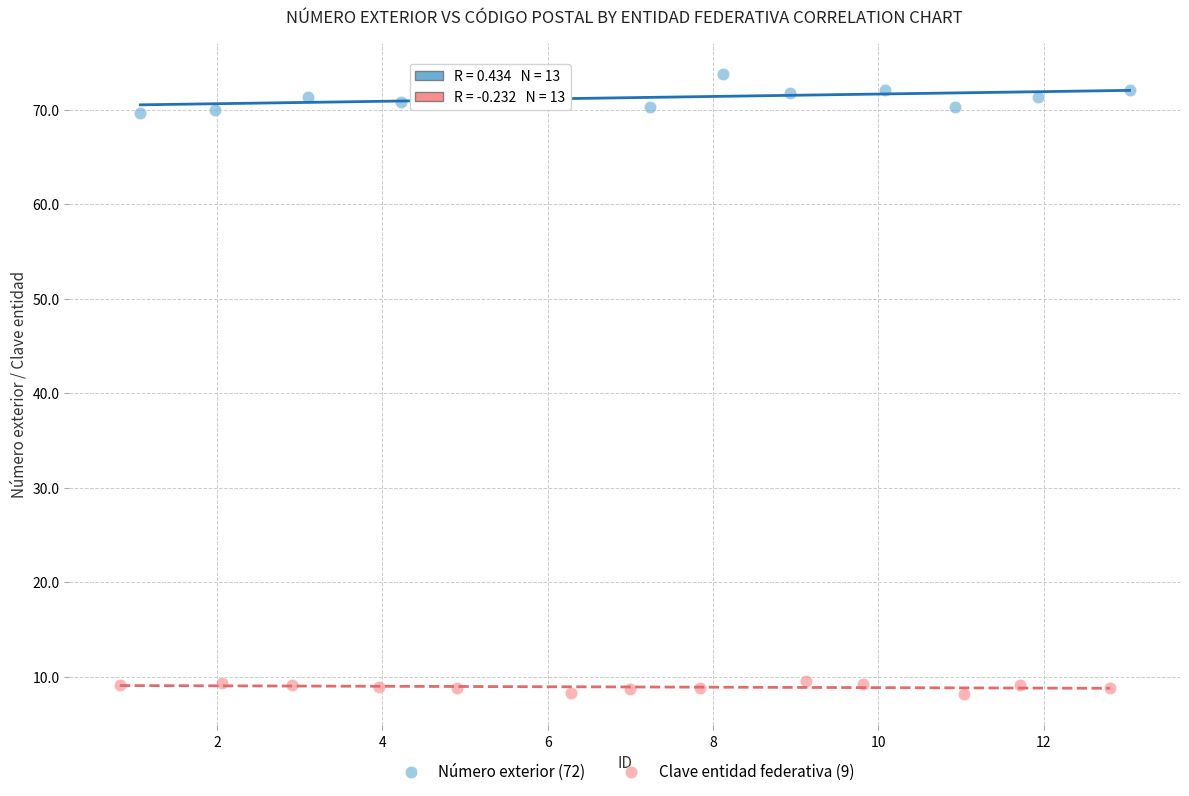

What are all the series names shown in the legend?

Número exterior (72), Clave entidad federativa (9)